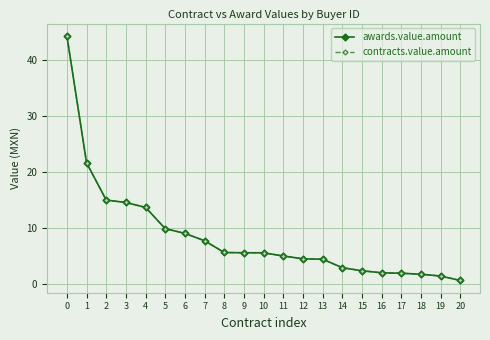

Is this an area chart (filled region under the line)?

No